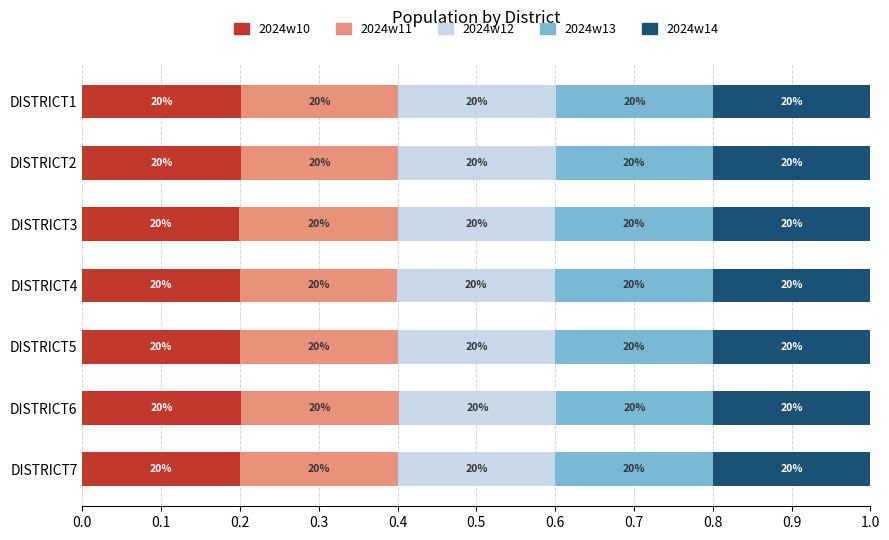

What are all the series names shown in the legend?

2024w10, 2024w11, 2024w12, 2024w13, 2024w14